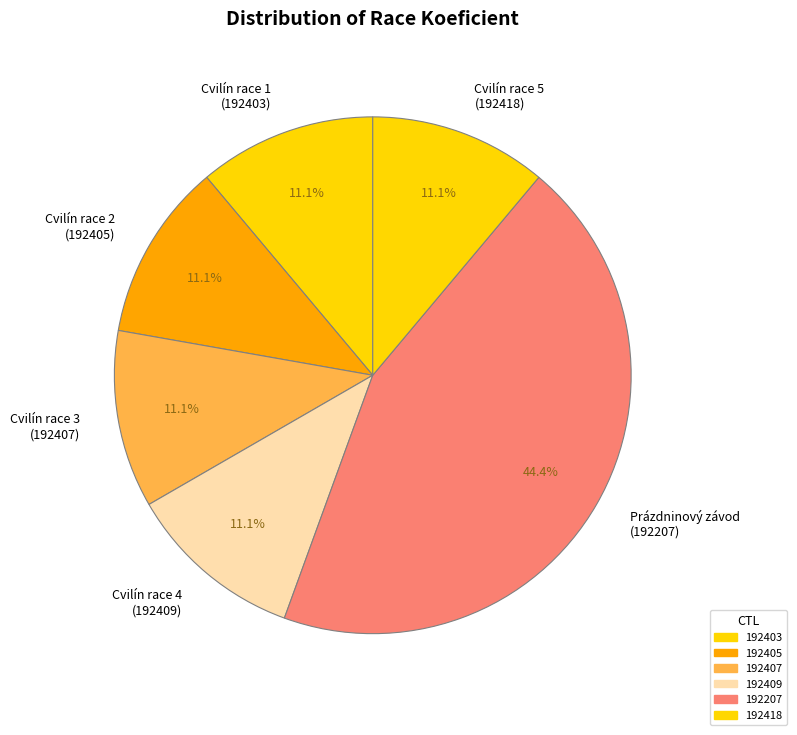

How many slices are in this pie chart?

6